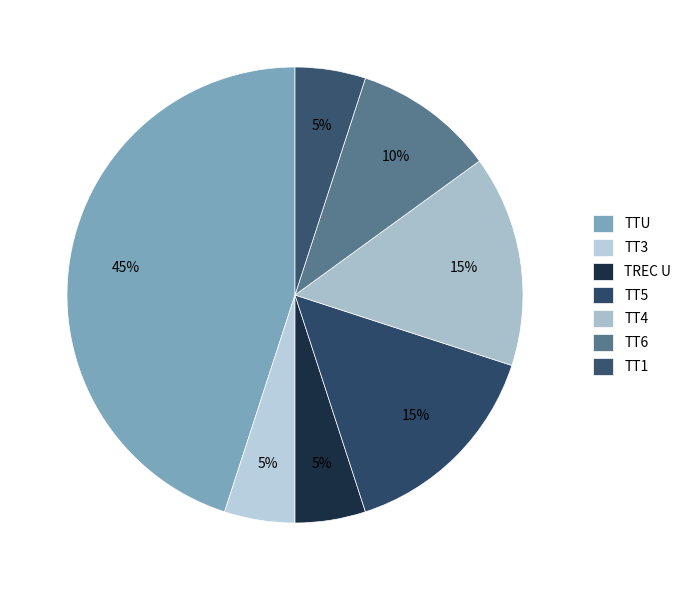

To the nearest percent, what is the average slice percentage?

14%